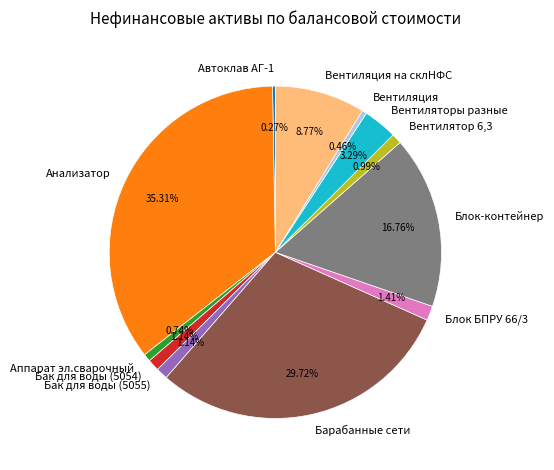

Which has a higher value, Анализатор or Блок БПРУ 66/3?

Анализатор